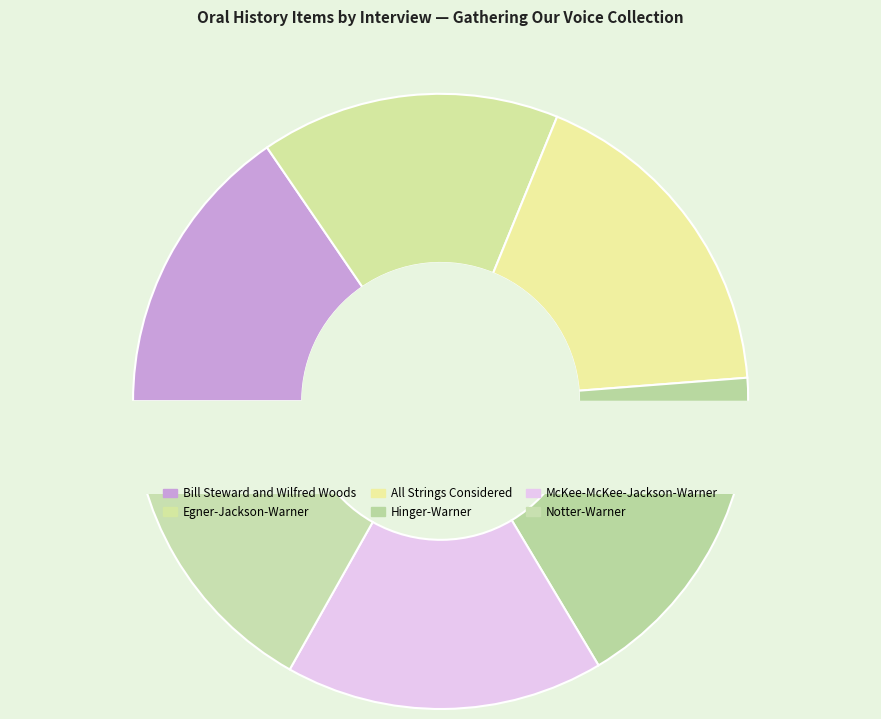

How many slices are in this pie chart?

6